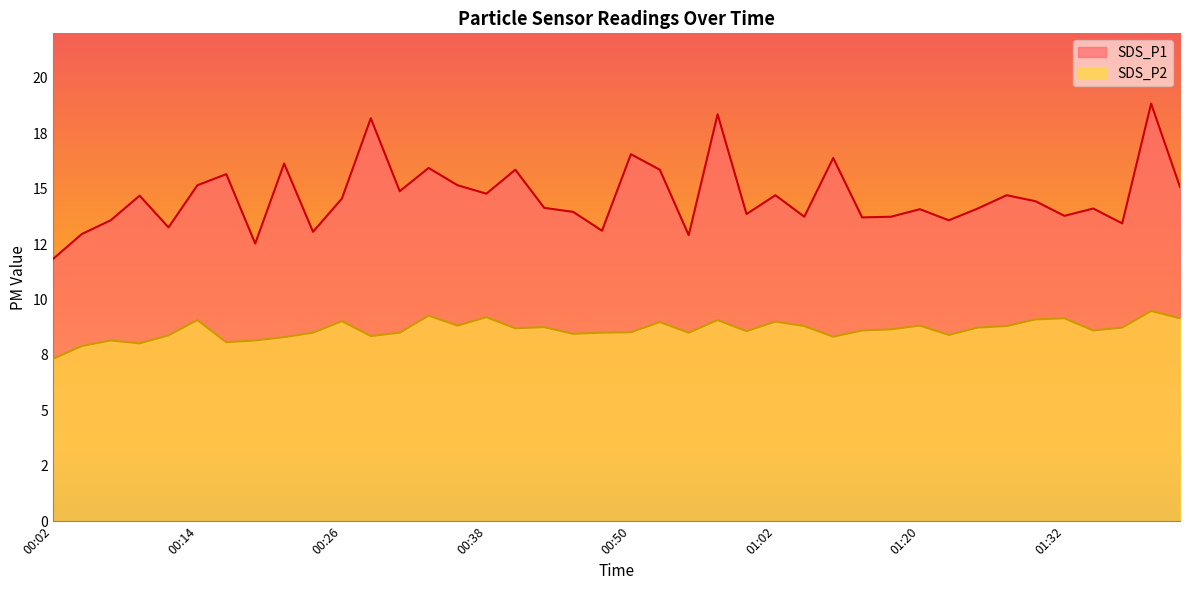

What are all the series names shown in the legend?

SDS_P1, SDS_P2